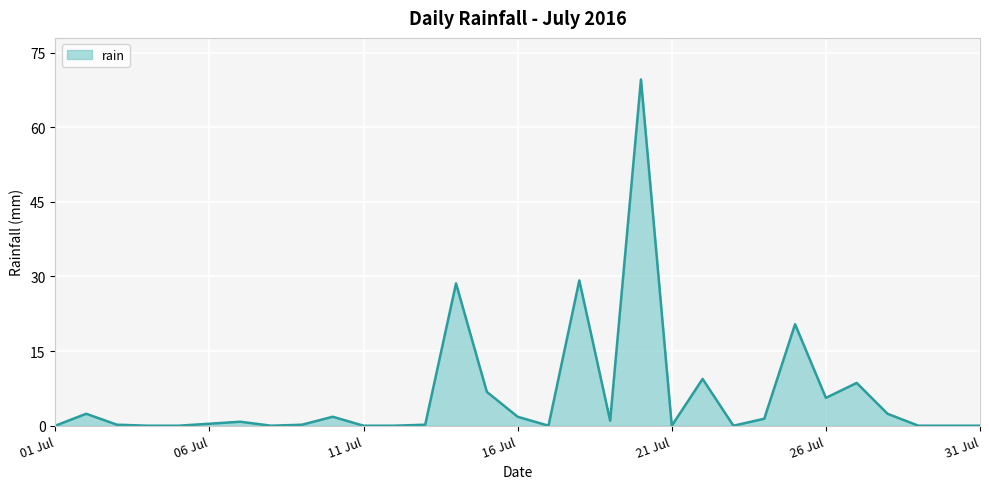

What position from the left is 21 Jul?

21